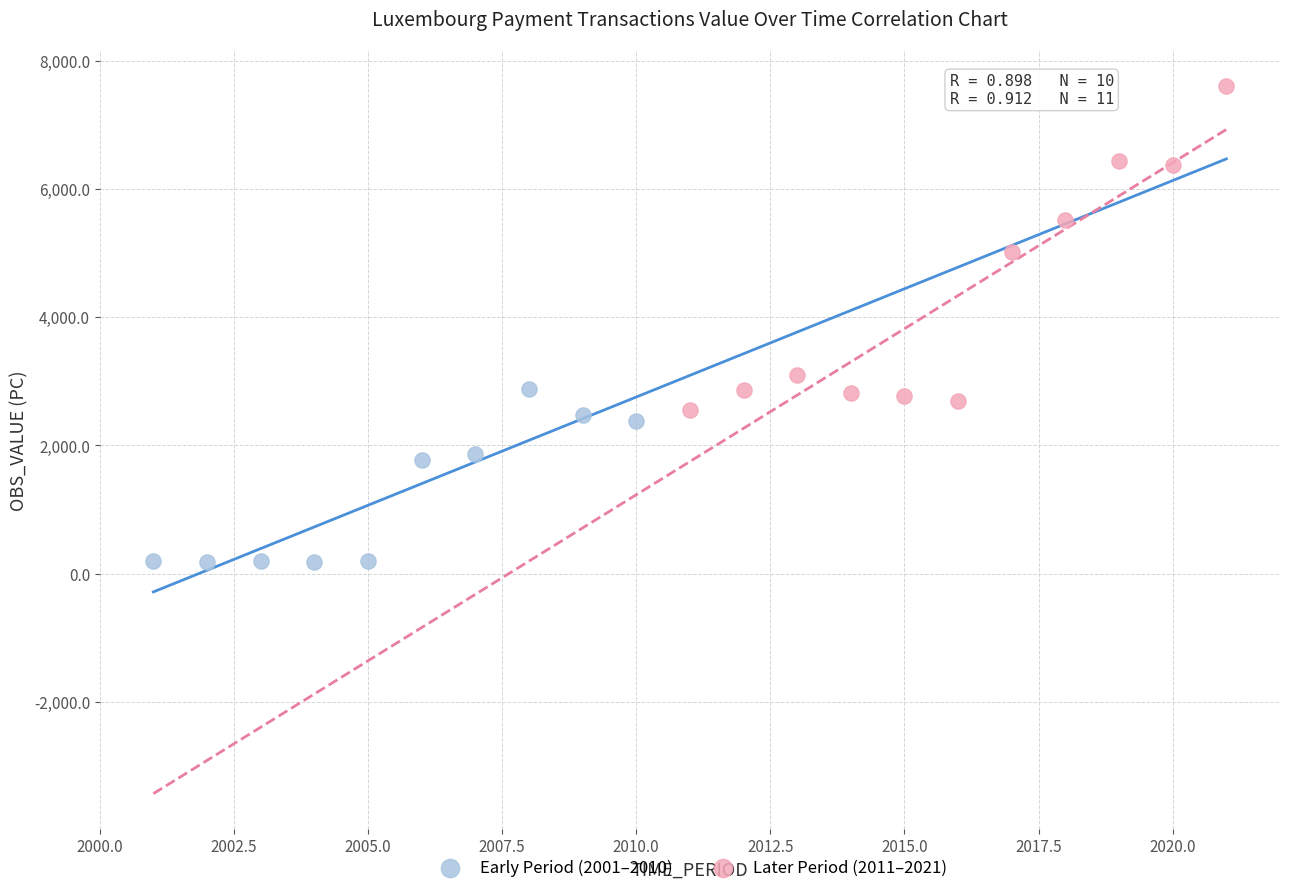

Which series reaches the minimum Y coordinate?

Early Period (2001–2010)